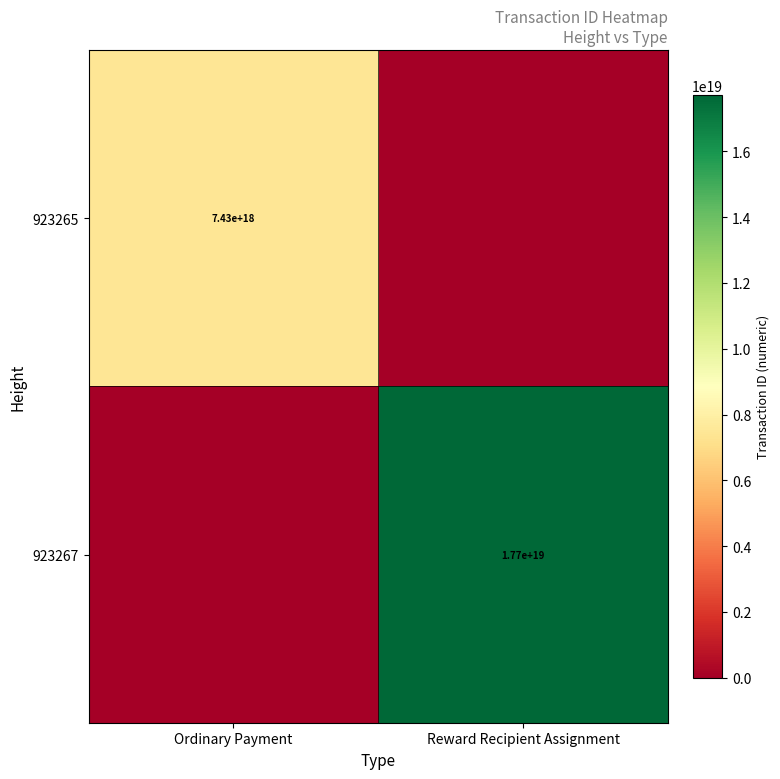

Is it true that 923265 equals 7430000000000000000 at Ordinary Payment?

True